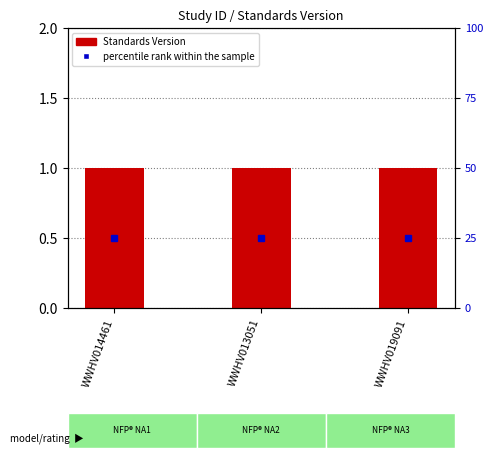

Which series has the widest spread of values?

Standards Version